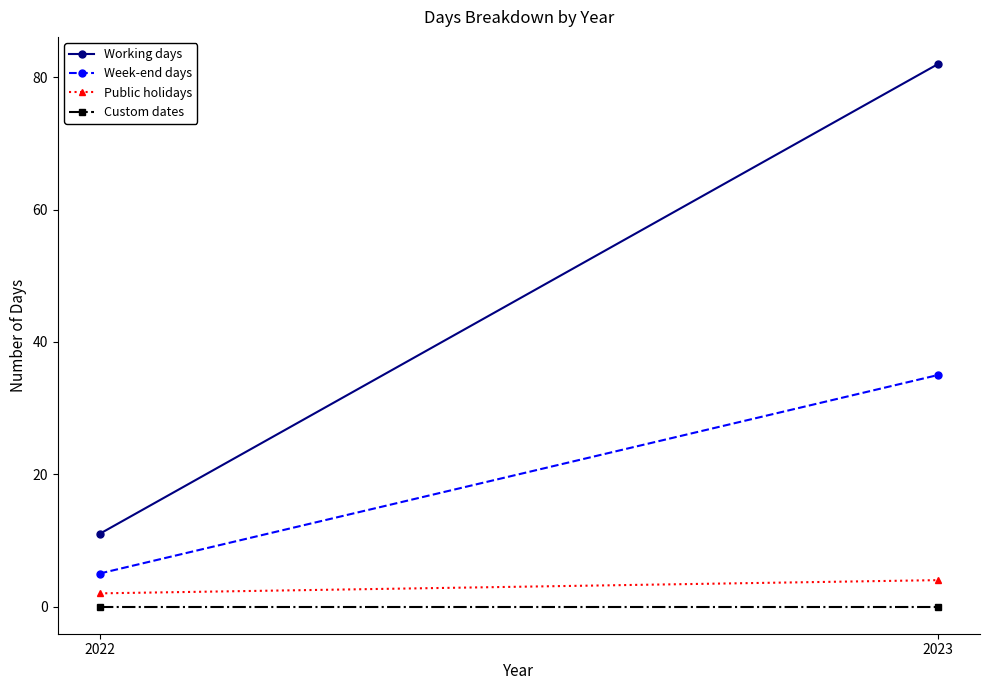

Which series has the widest spread of values?

Working days